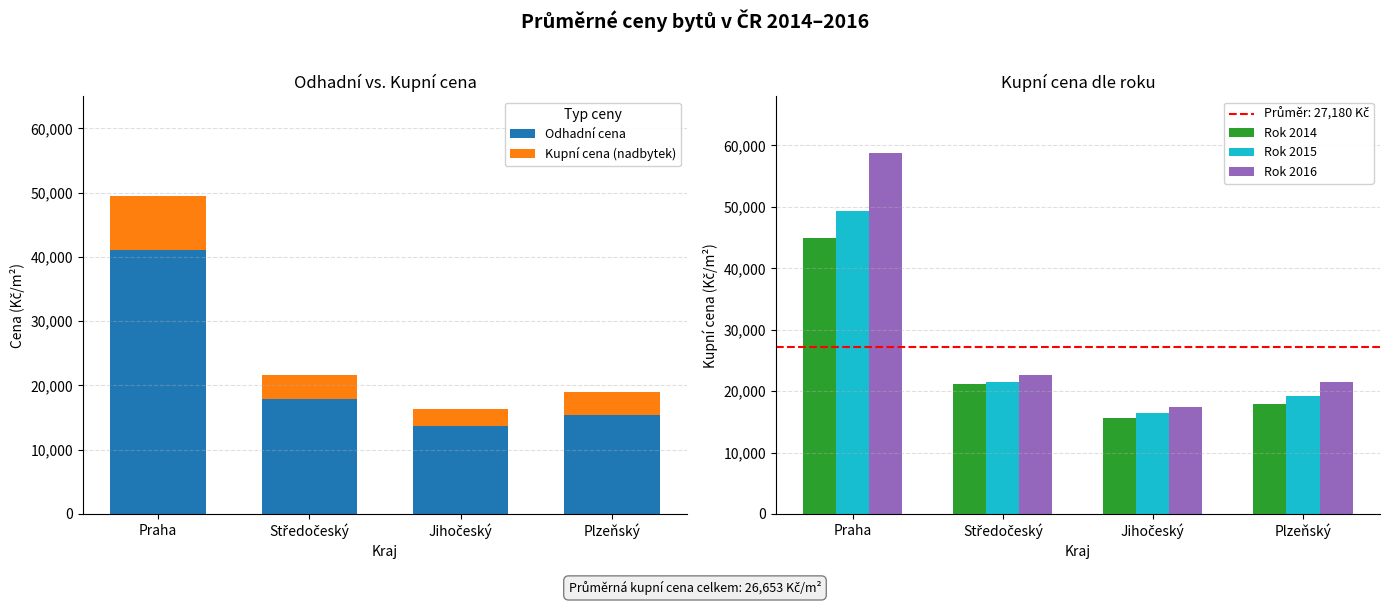

Is it true that Rok 2015 equals 9069 at Jihočeský?

False